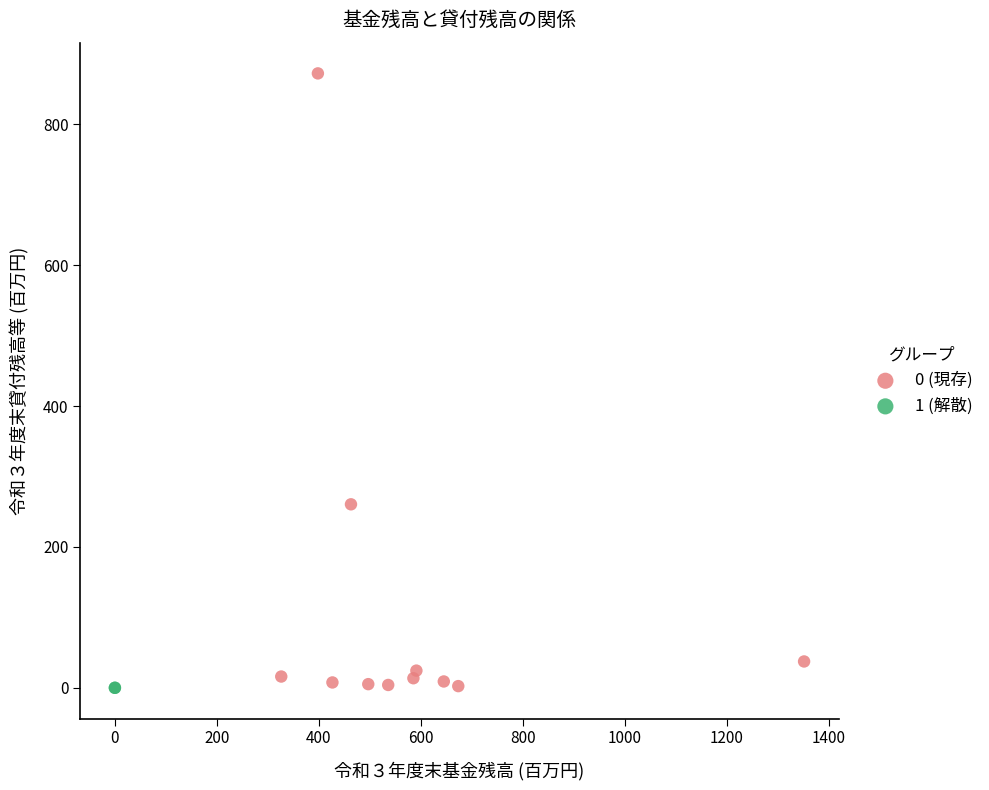

What are all the series names shown in the legend?

0 (現存), 1 (解散)